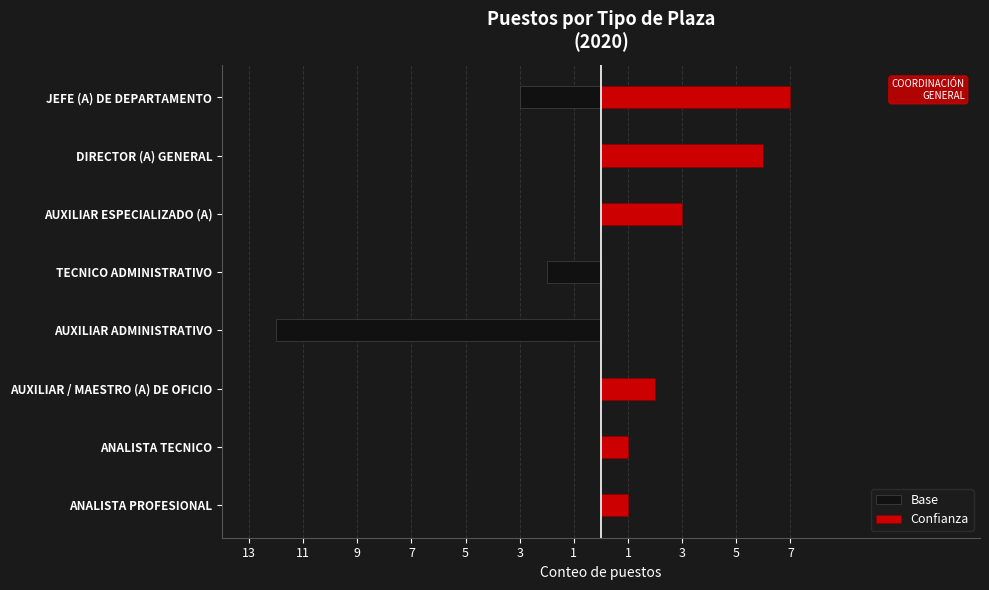

Is the value of Confianza at TECNICO ADMINISTRATIVO greater than the value of Base at DIRECTOR (A) GENERAL?

No